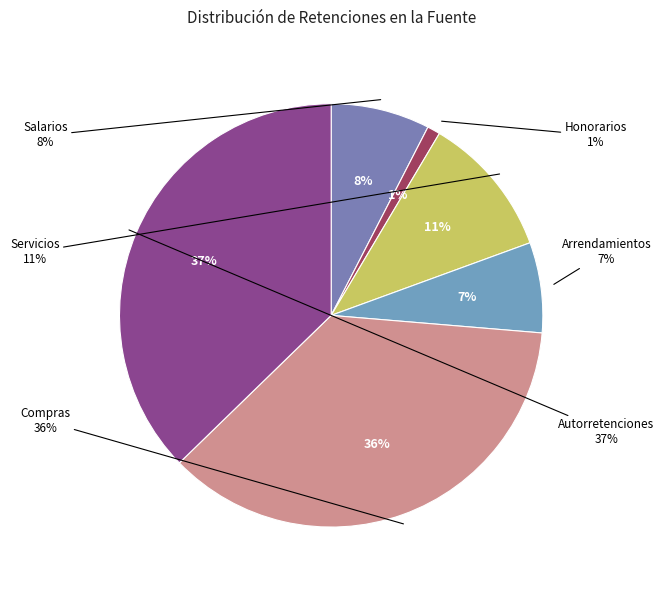

Is there any slice that represents more than half of the pie?

No